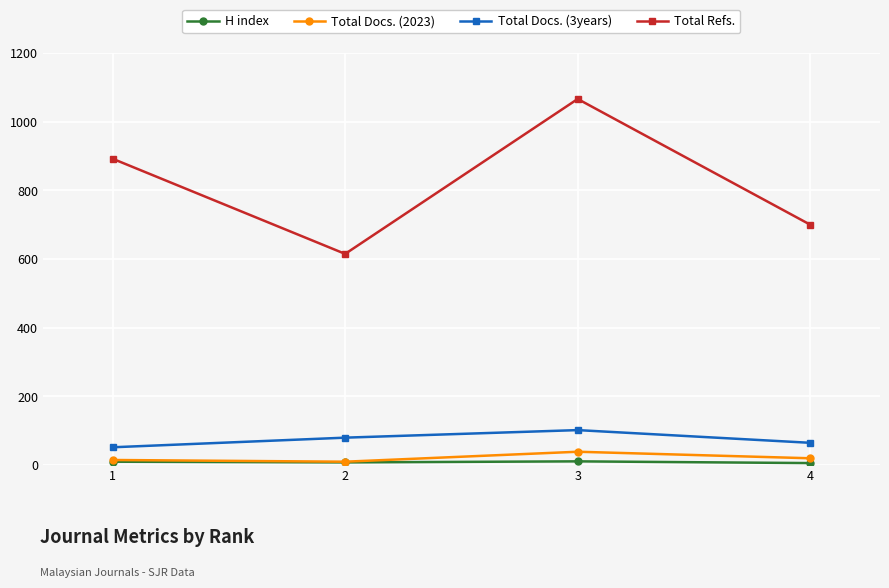

Count the Total Refs. values in the range 700 to 1066.

3